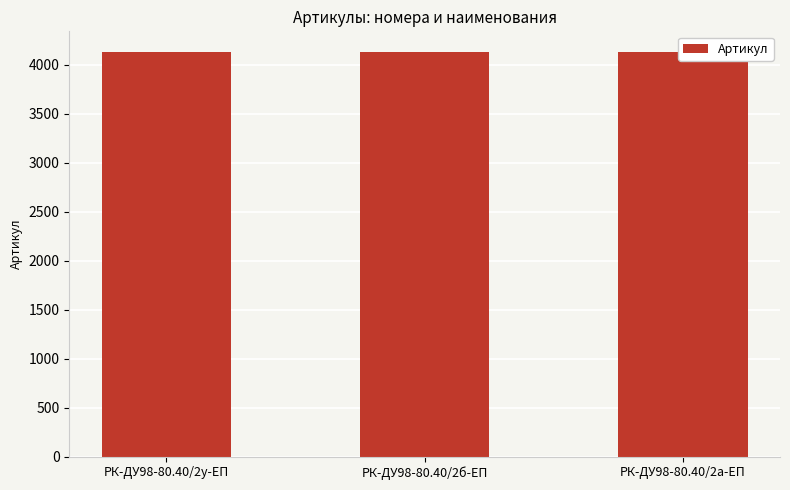

Is it true that the value at РК-ДУ98-80.40/2б-ЕП is 4132?

True